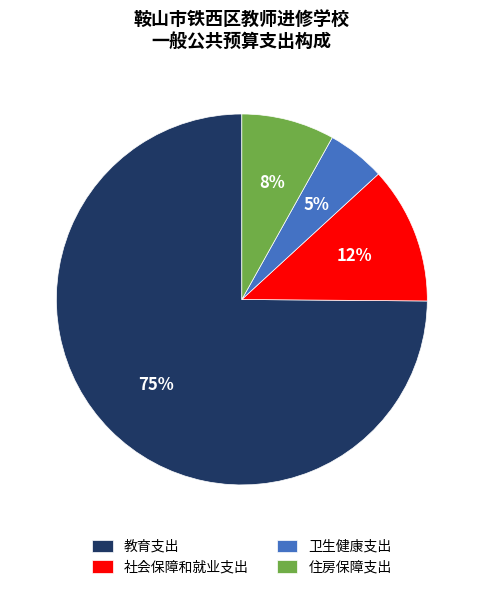

Which has a higher value, 教育支出 or 社会保障和就业支出?

教育支出